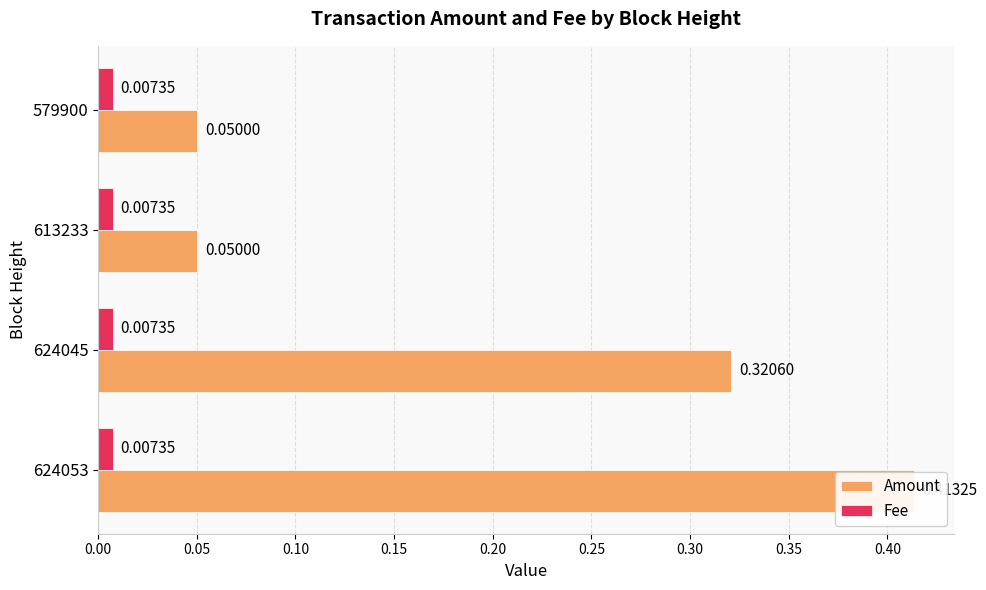

At how many categories does at least one series exceed 0?

4